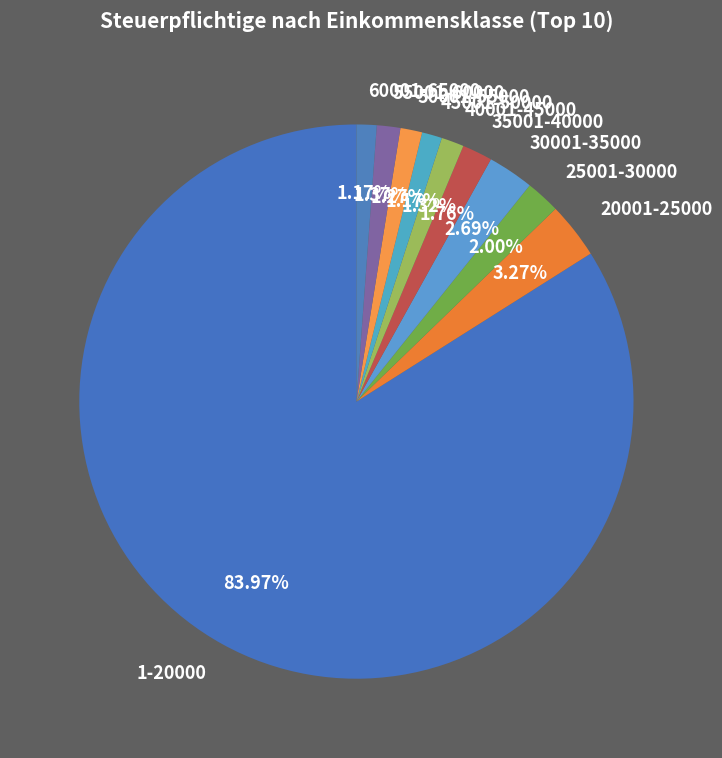

To the nearest percent, what is the difference between the largest and smallest slice percentages?

83%